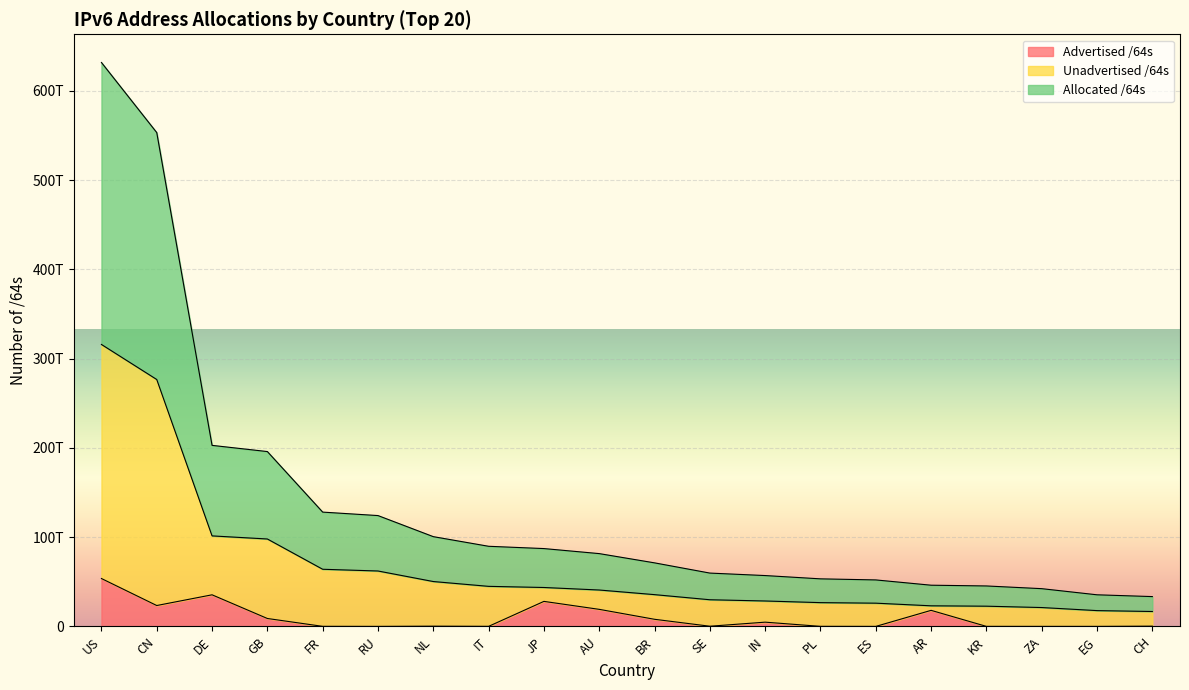

Rank the series by their maximum value, from lowest to highest.

Advertised /64s, Unadvertised /64s, Allocated /64s